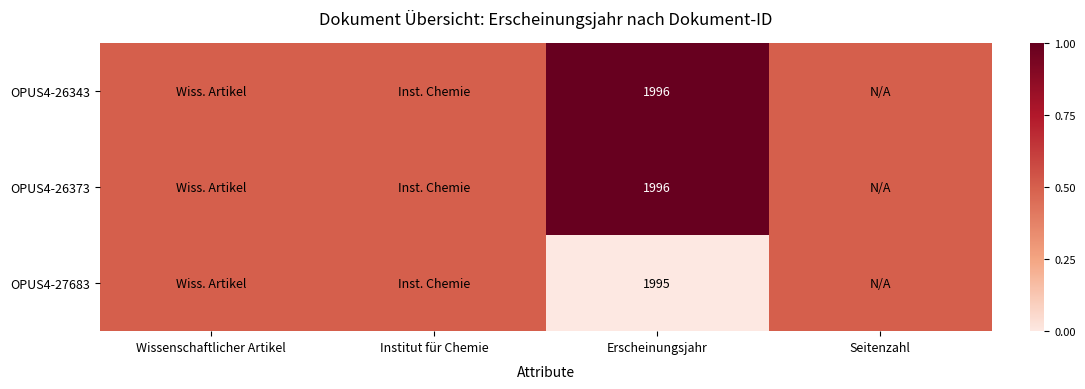

True or false: OPUS4-26373 has a value of 1136.6 at Erscheinungsjahr.

False